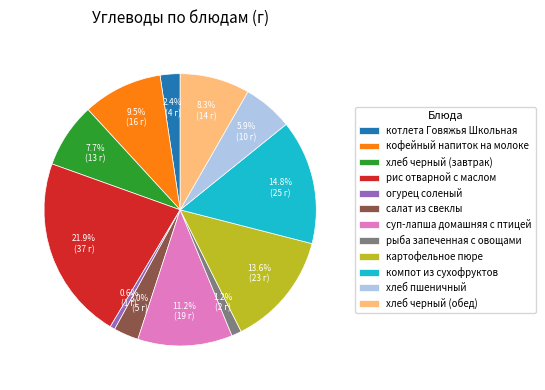

Is it true that рыба запеченная с овощами is 13% of the pie?

False